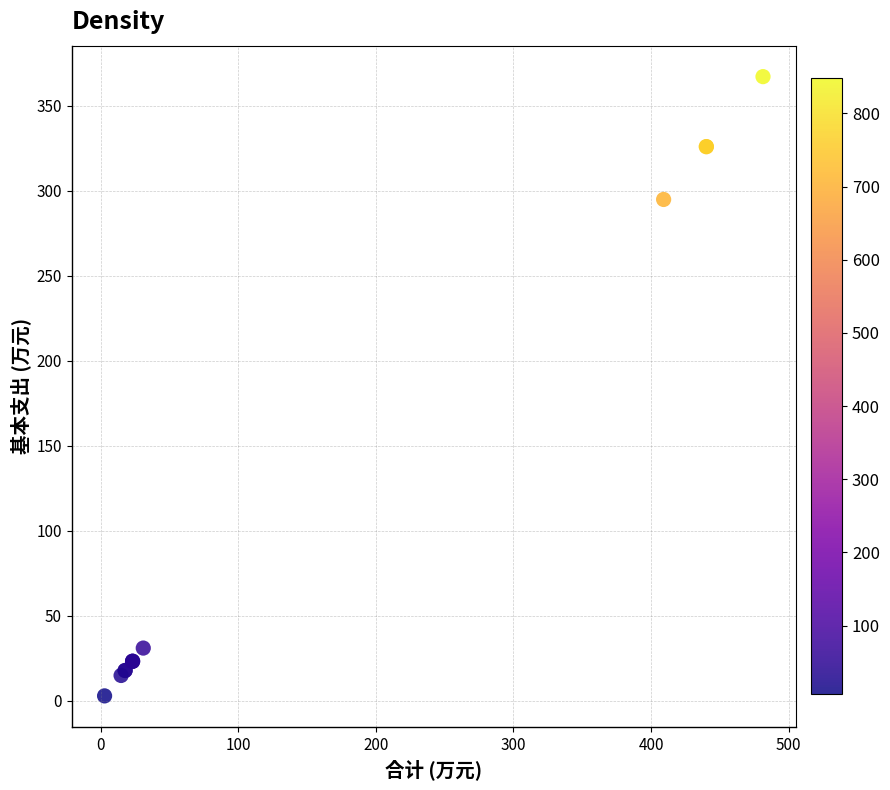

What Y value in the scatter plot is closest to 184?

294.8